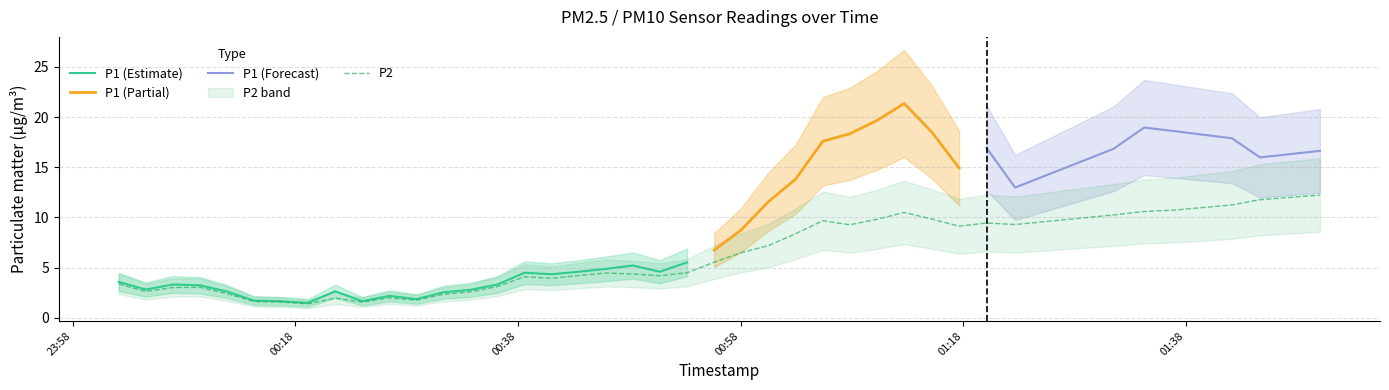

List the labels in order of value, smallest first.

2023-05-10T00:19:09, 2023-05-10T00:16:44, 2023-05-10T00:24:01, 2023-05-10T00:14:18, 2023-05-10T00:28:53, 2023-05-10T00:21:35, 2023-05-10T00:26:27, 2023-05-10T00:31:18, 2023-05-10T00:11:52, 2023-05-10T00:33:44, 2023-05-10T00:04:34, 2023-05-10T00:07:00, 2023-05-10T00:09:26, 2023-05-10T00:36:10, 2023-05-10T00:02:09, 2023-05-10T00:41:02, 2023-05-10T00:38:36, 2023-05-10T00:50:45, 2023-05-10T00:43:27, 2023-05-10T00:48:19, 2023-05-10T00:45:53, 2023-05-10T00:53:12, 2023-05-10T00:55:38, 2023-05-10T00:58:04, 2023-05-10T01:00:30, 2023-05-10T01:02:57, 2023-05-10T01:17:38, 2023-05-10T01:07:49, 2023-05-10T01:22:40, 2023-05-10T01:20:06, 2023-05-10T01:05:23, 2023-05-10T01:10:15, 2023-05-10T01:15:10, 2023-05-10T01:31:30, 2023-05-10T01:12:42, 2023-05-10T01:34:16, 2023-05-10T01:36:55, 2023-05-10T01:42:09, 2023-05-10T01:44:40, 2023-05-10T01:50:03